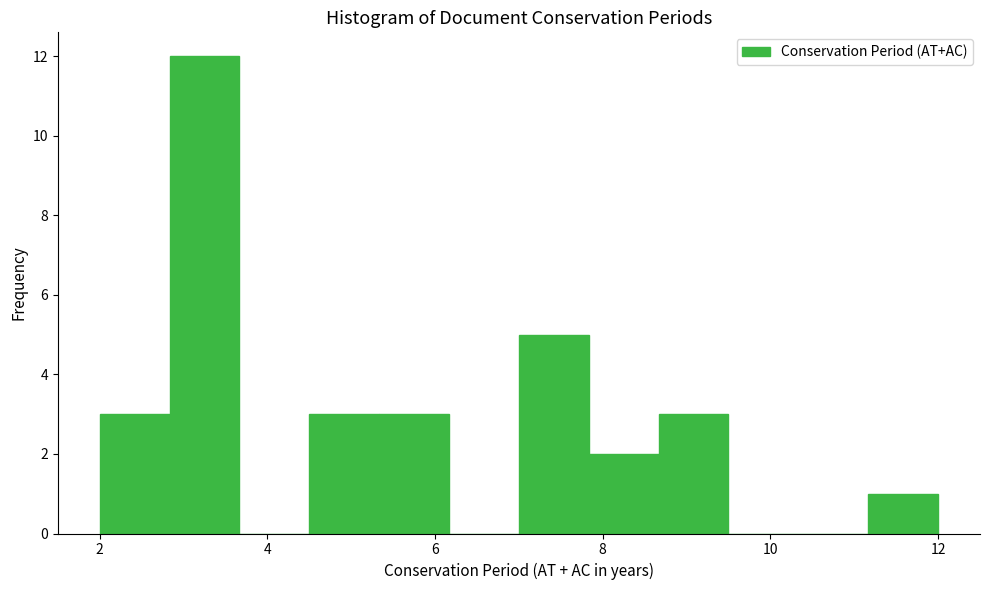

Reading left to right, transcribe this chart: for each bar, give the range it covers on the x-axis and its height. Neither the bar edges nor the heights are printed on the chart, so give them approximately, as read against the axes.

2.0 to 2.8: 3
2.8 to 3.6: 12
3.6 to 4.6: 0
4.6 to 5.4: 3
5.4 to 6.2: 3
6.2 to 7.0: 0
7.0 to 7.8: 5
7.8 to 8.6: 2
8.6 to 9.6: 3
9.6 to 10.4: 0
10.4 to 11.2: 0
11.2 to 12.0: 1